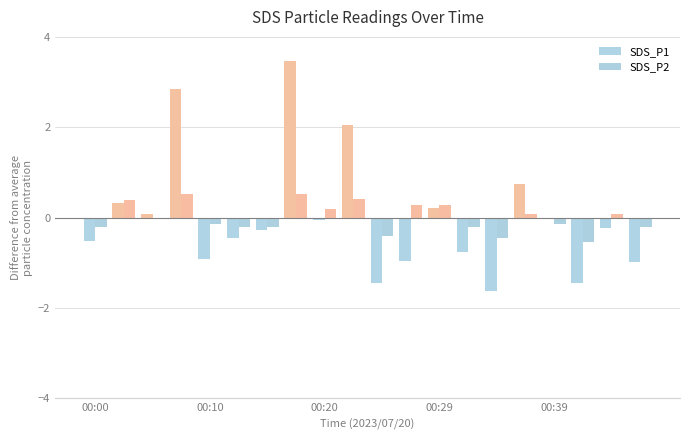

What is the greatest value displayed?

3.5